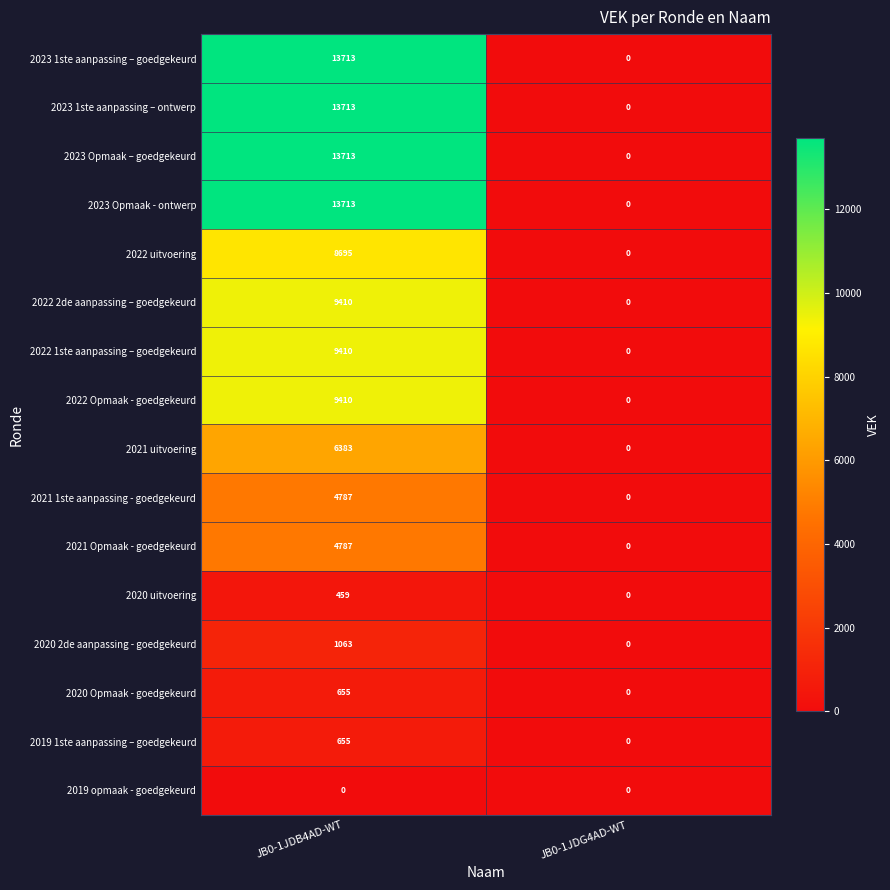

The value of 2020 uitvoering at JB0-1JDG4AD-WT is -162. True or false?

False